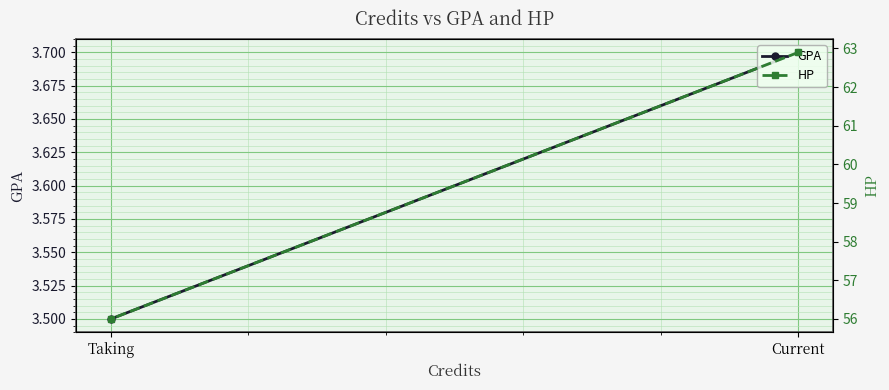

How many lines are shown in the chart?

2